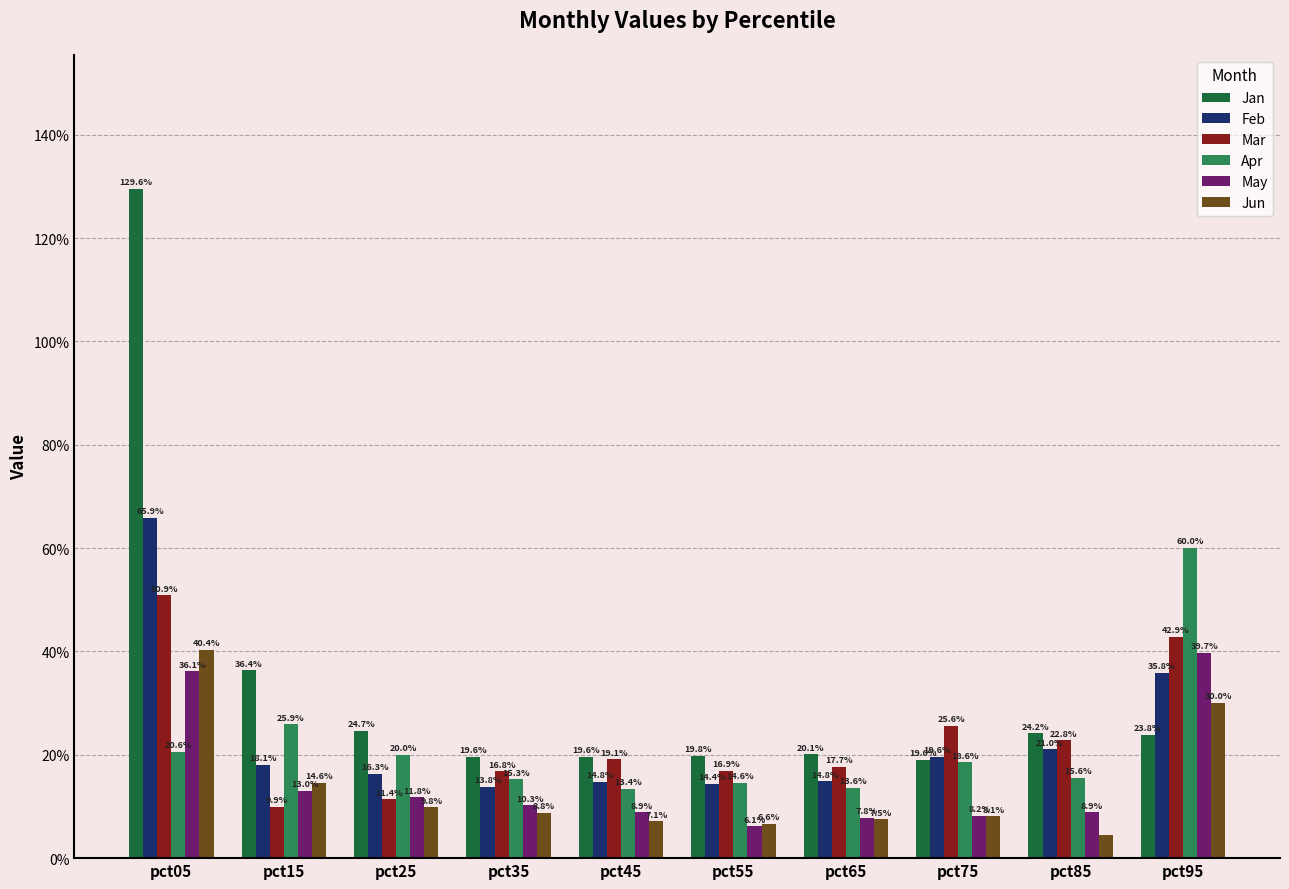

What are all the series names shown in the legend?

Jan, Feb, Mar, Apr, May, Jun